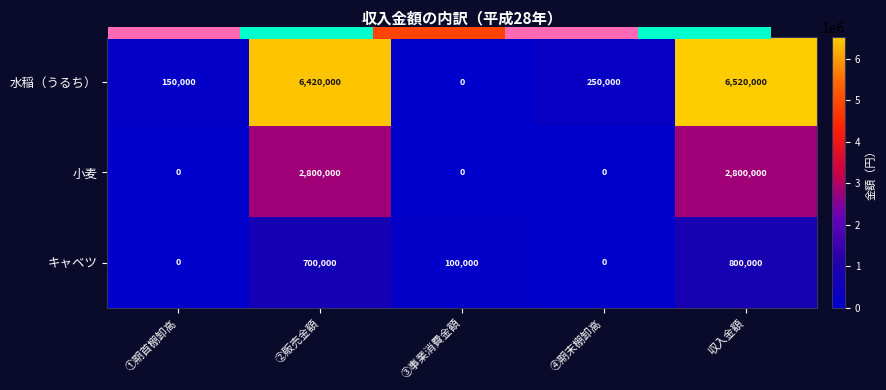

True or false: 水稲（うるち） has a value of 8467312 at ②販売金額.

False